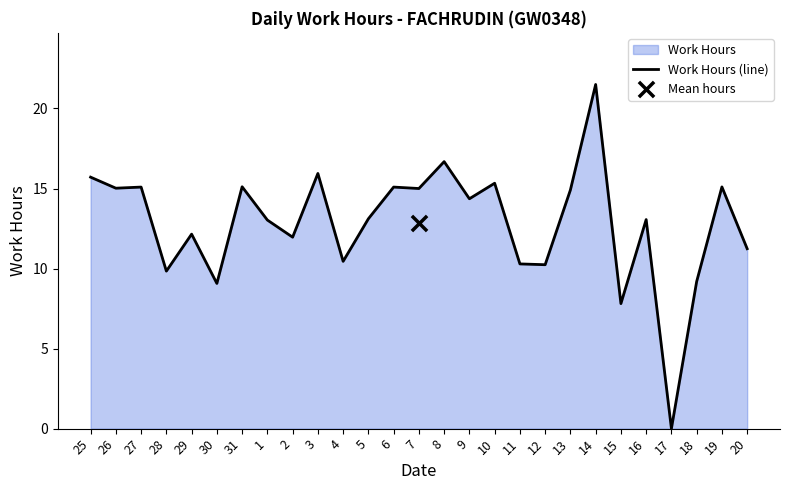

Which has a higher value, 6 or 8?

8